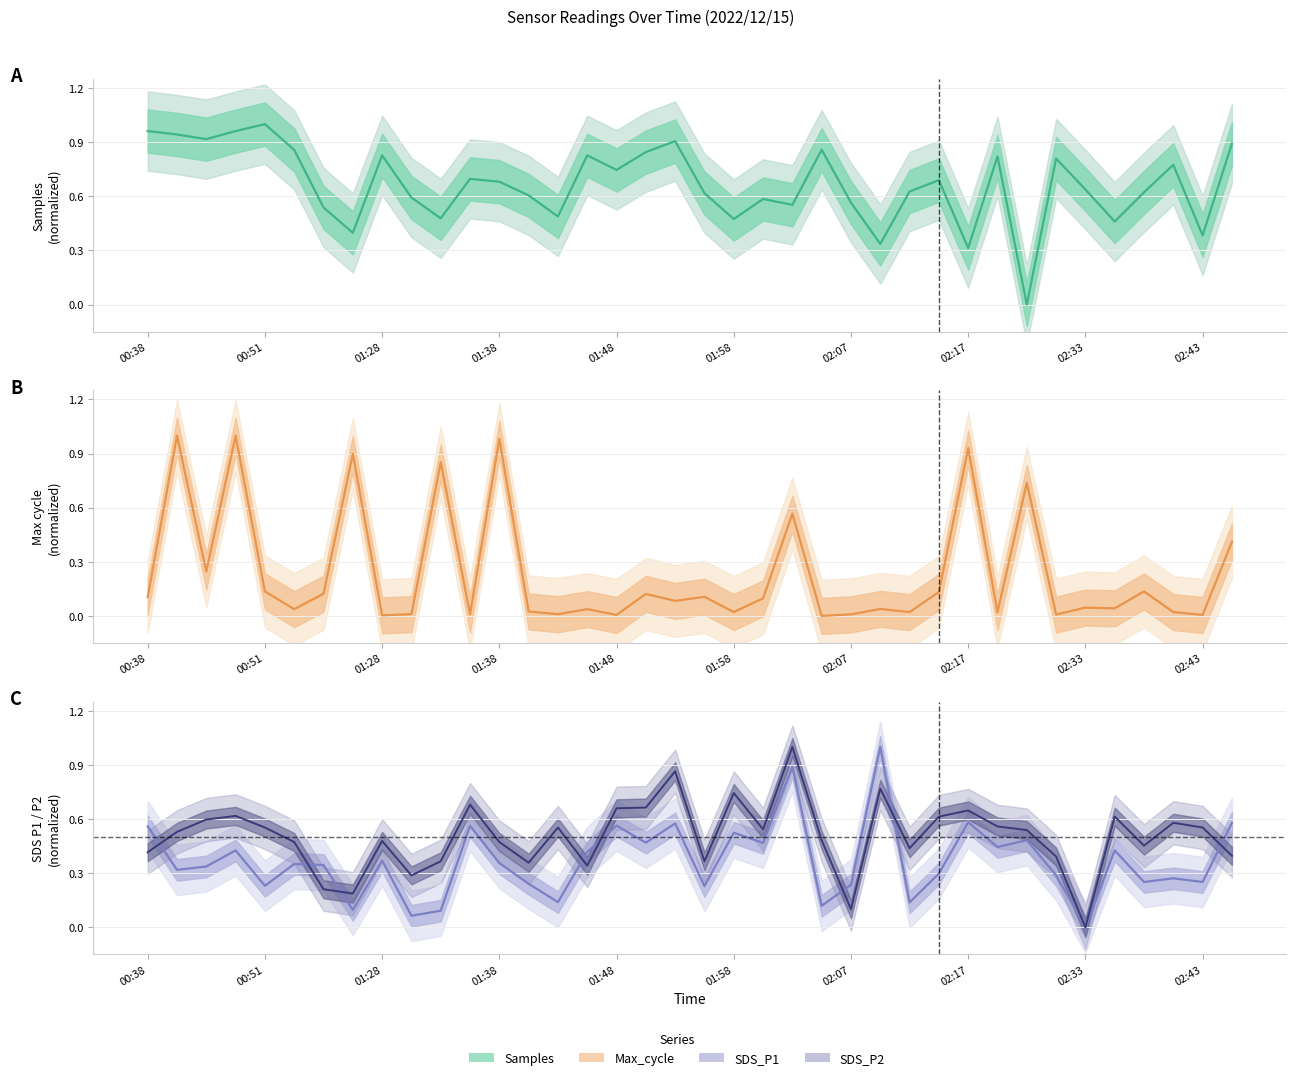

Read the SDS_P1 value at 18.

0.6